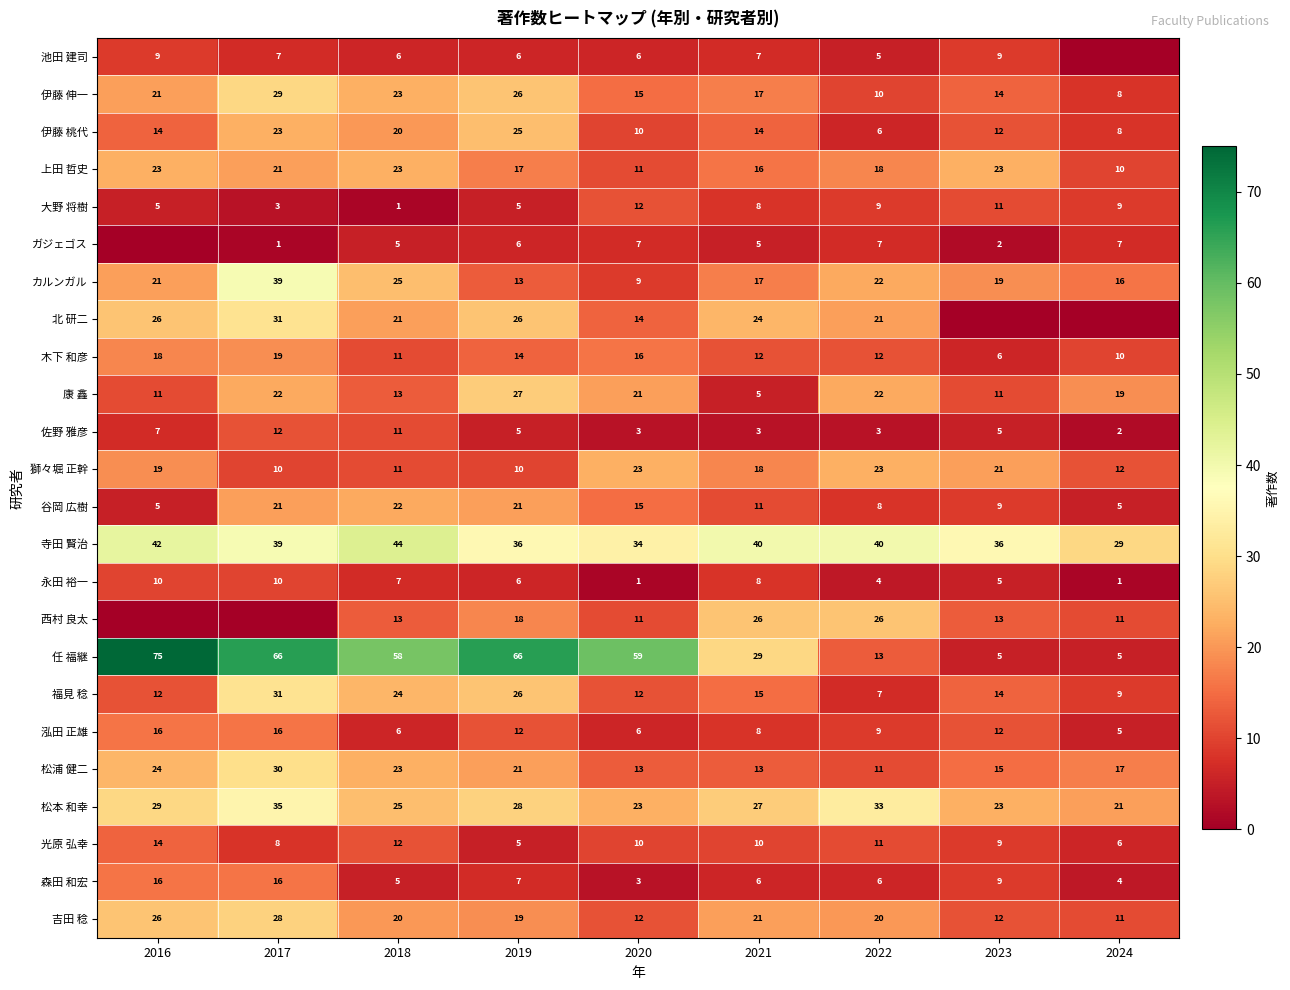

At which label is 松浦 健二 closest to 20?

2019